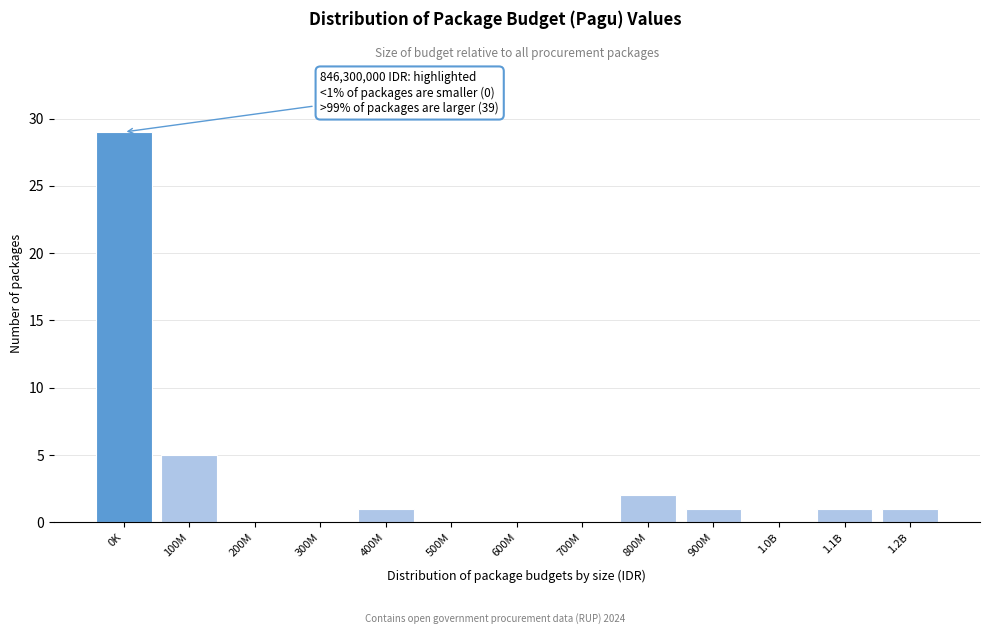

Reading right to left, what are all the values shown in this chart?

1.2B=1	1.1B=1	1.0B=0	900M=1	800M=2	700M=0	600M=0	500M=0	400M=1	300M=0	200M=0	100M=5	0K=29